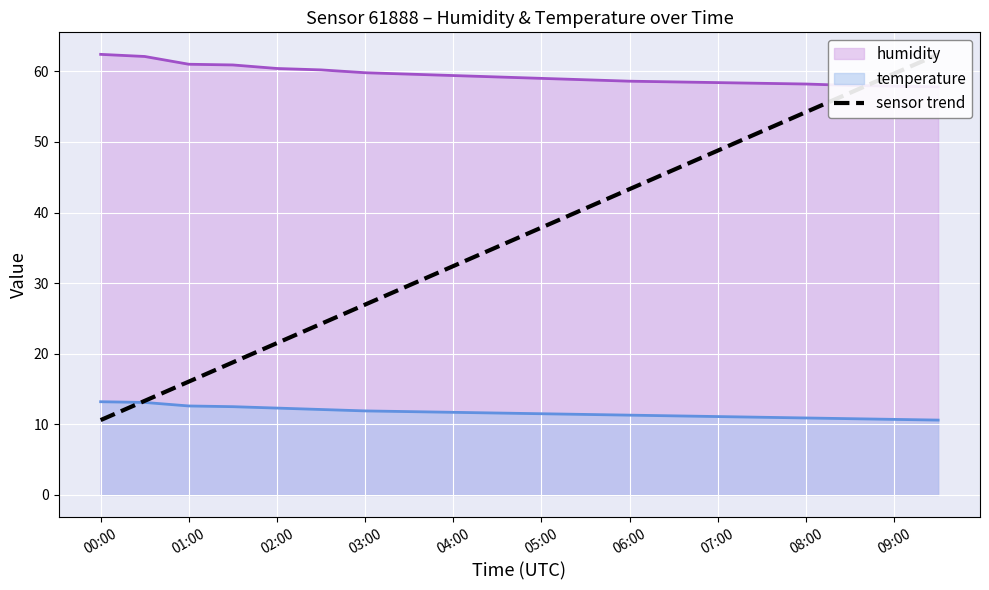

The value of temperature at 08:00 is 10.9. True or false?

True